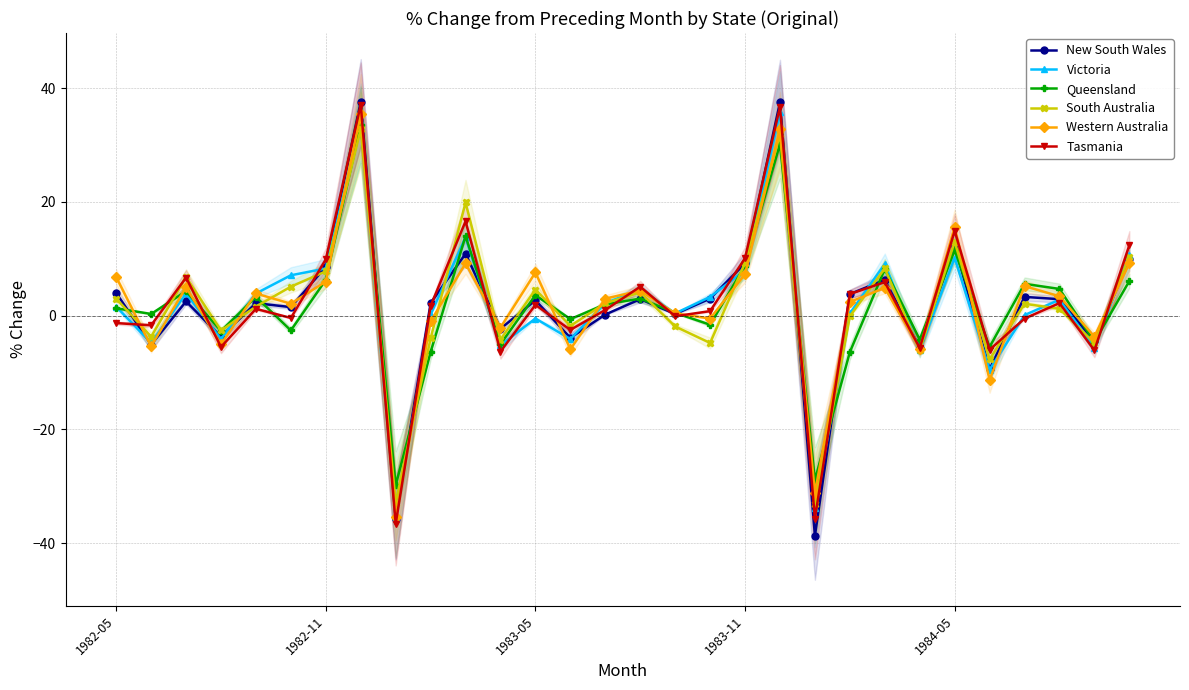

What is the difference between the Western Australia values at 16 and 25?

11.7